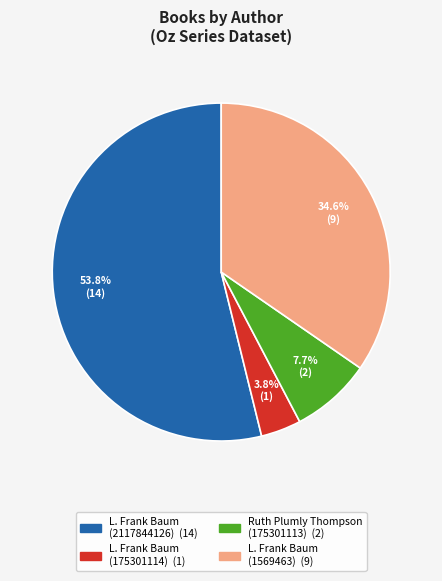

Approximately how many times larger is the value at L. Frank Baum (175301114) compared to Ruth Plumly Thompson (175301113)?

0.5